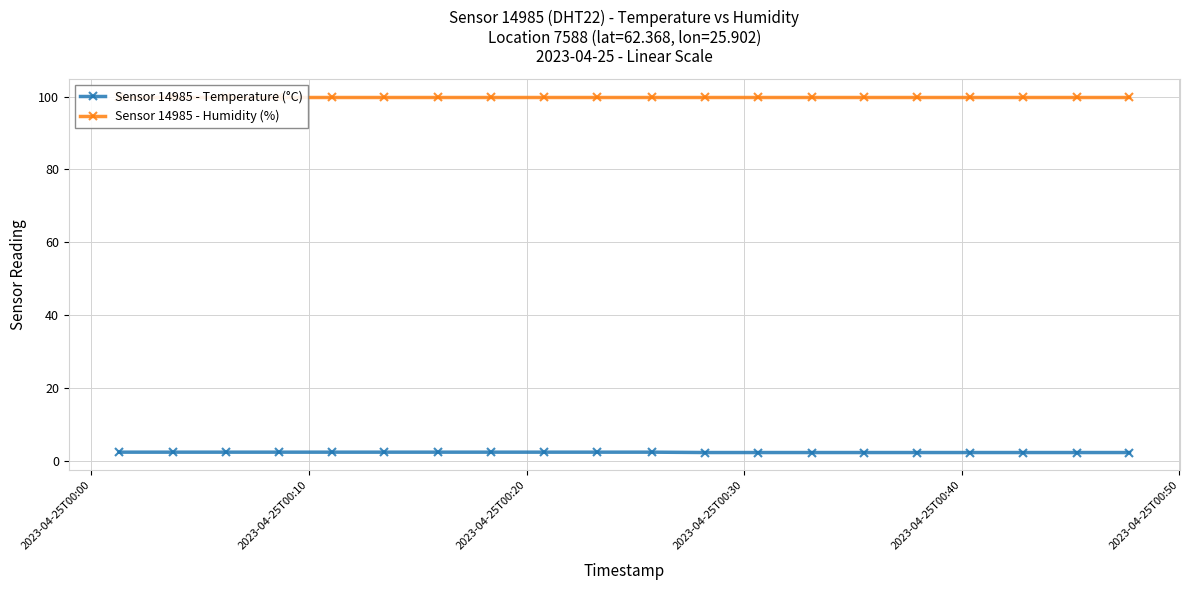

What is the average value of the Sensor 14985 - Temperature (°C) series?

2.3